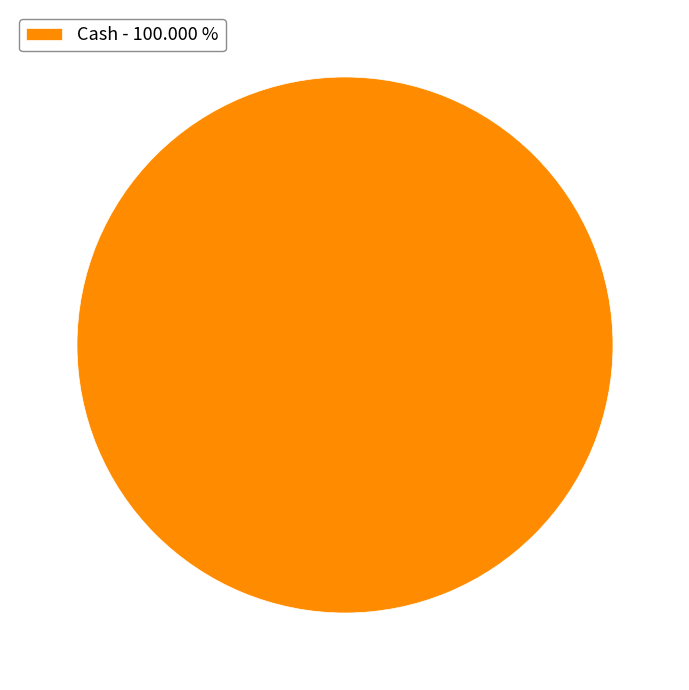

Rank the categories by value from lowest to highest.

Cash - 100.000 %